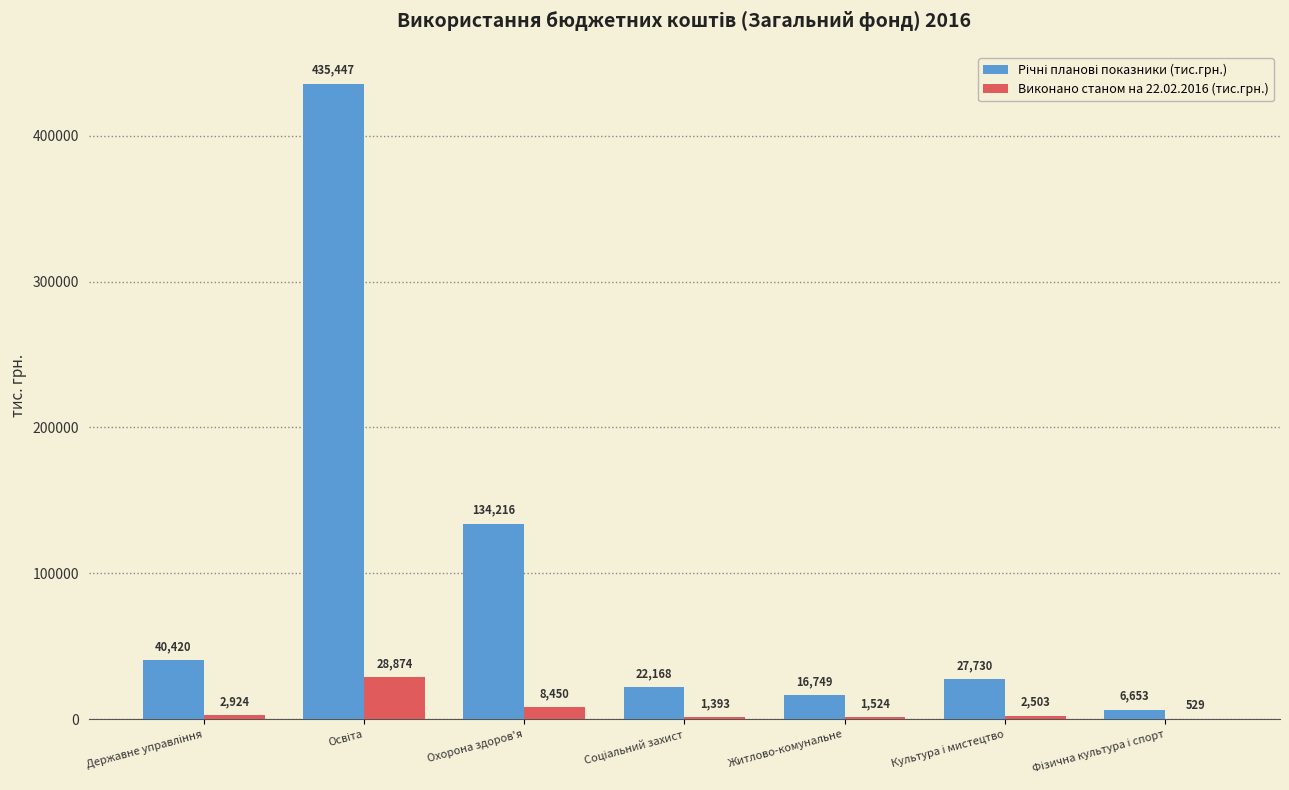

What is the maximum value shown in the chart?

435446.8